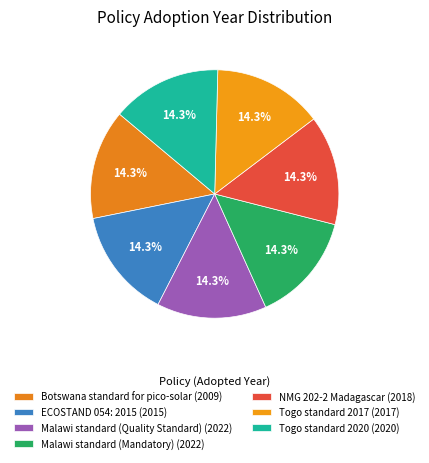

To the nearest percent, what percentage of the pie is Malawi standard (Mandatory)?

14%